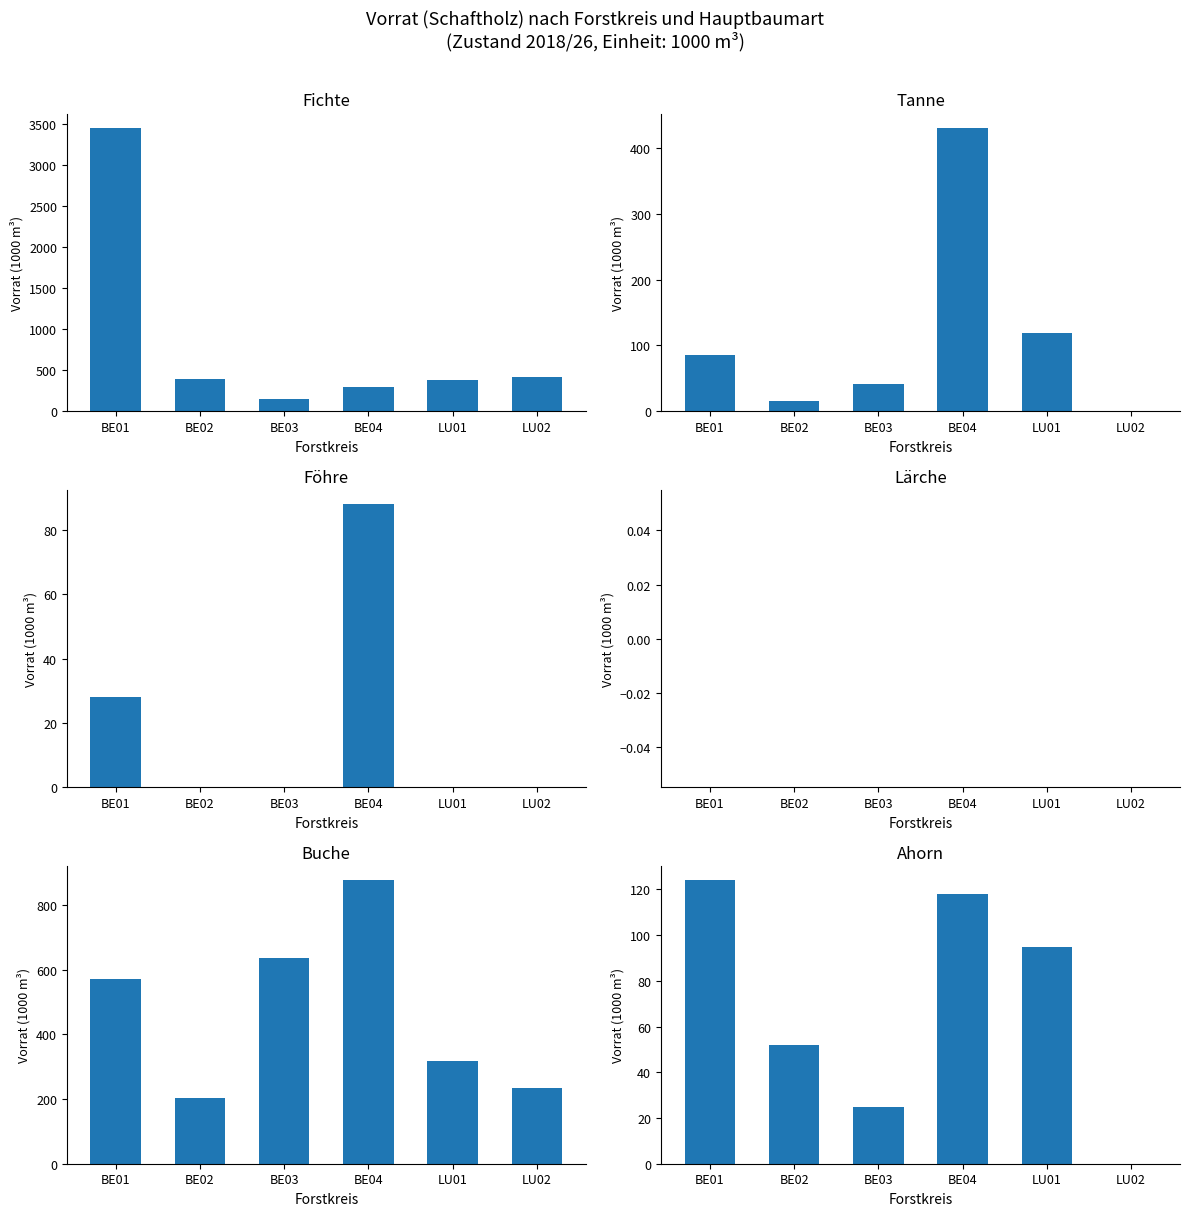

What is the value of the Buche bar at the 1st from the left?

571